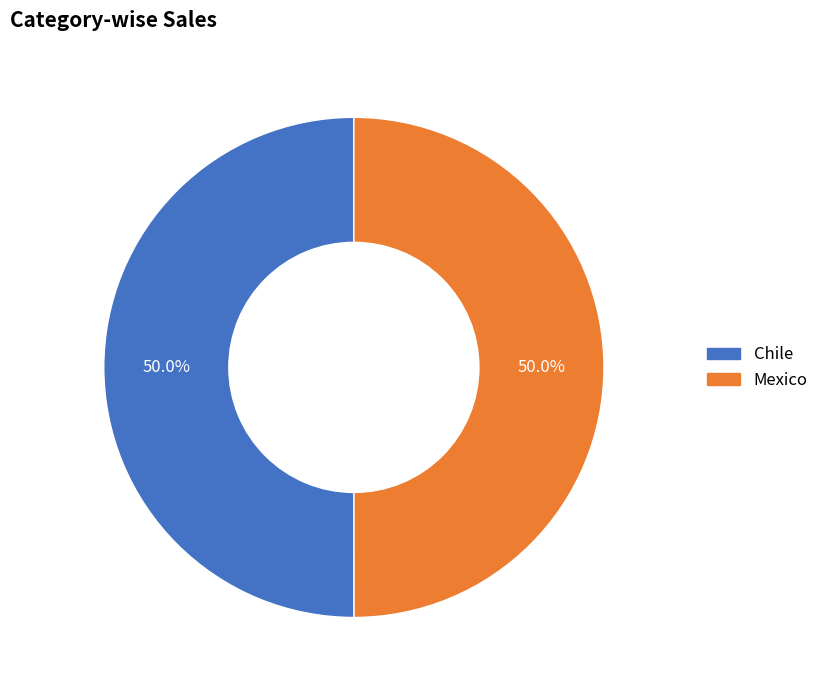

To the nearest percent, what portion does Chile represent?

50%